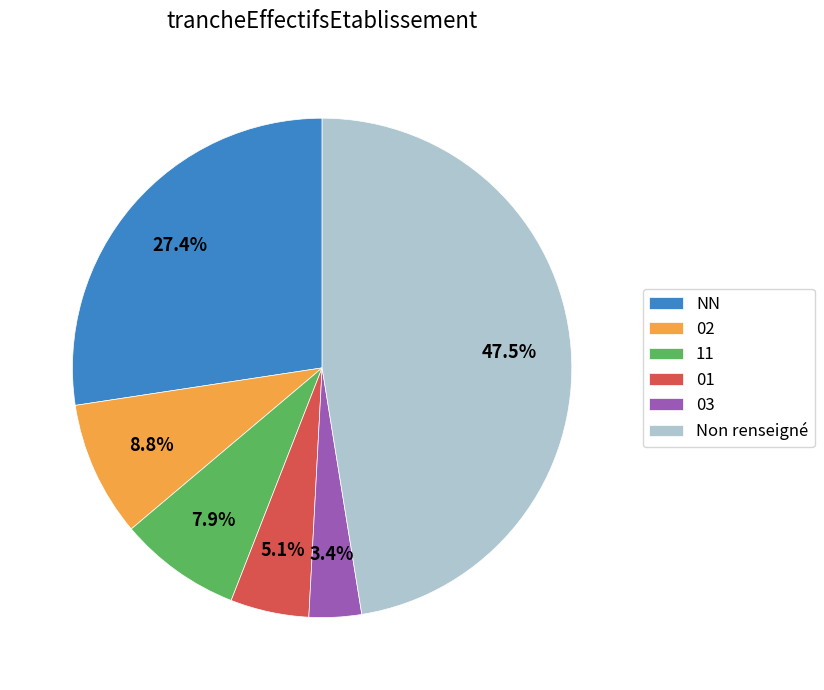

How much of the chart is everything except 11?

92.1%